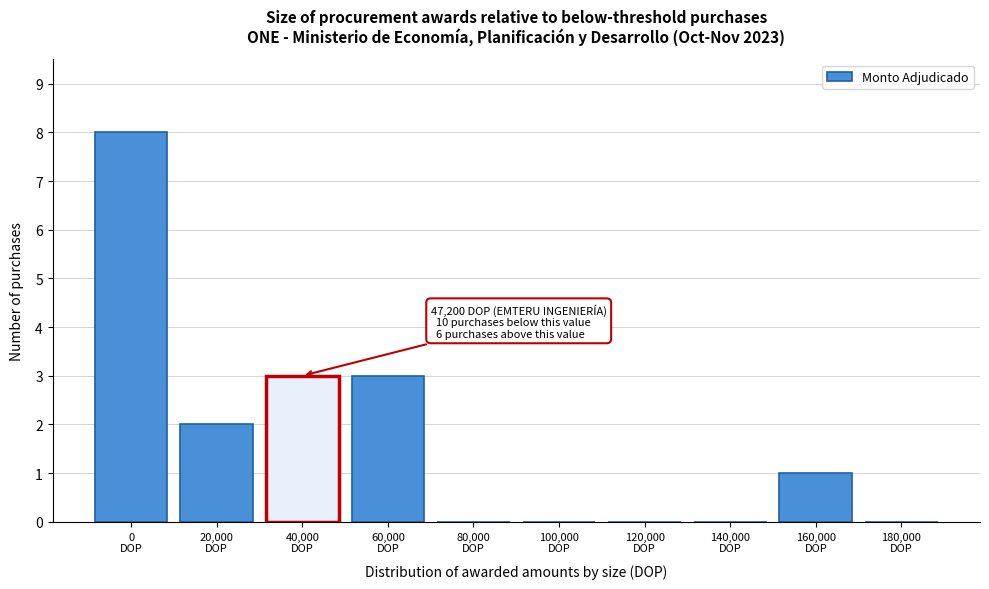

What is the maximum value shown in the chart?

8